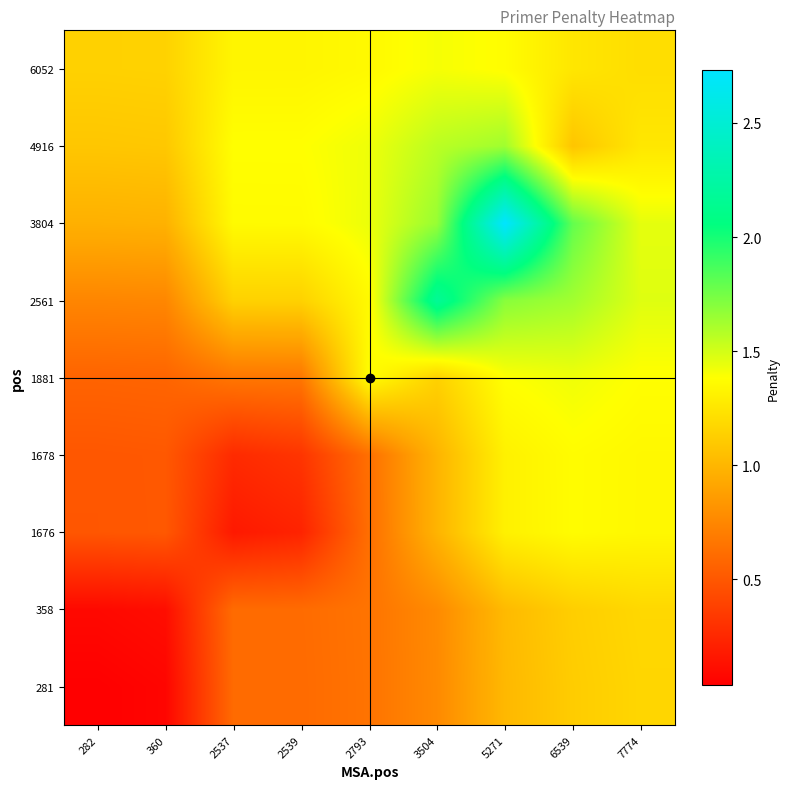

Between 2793 and 3504, which is larger?

3504